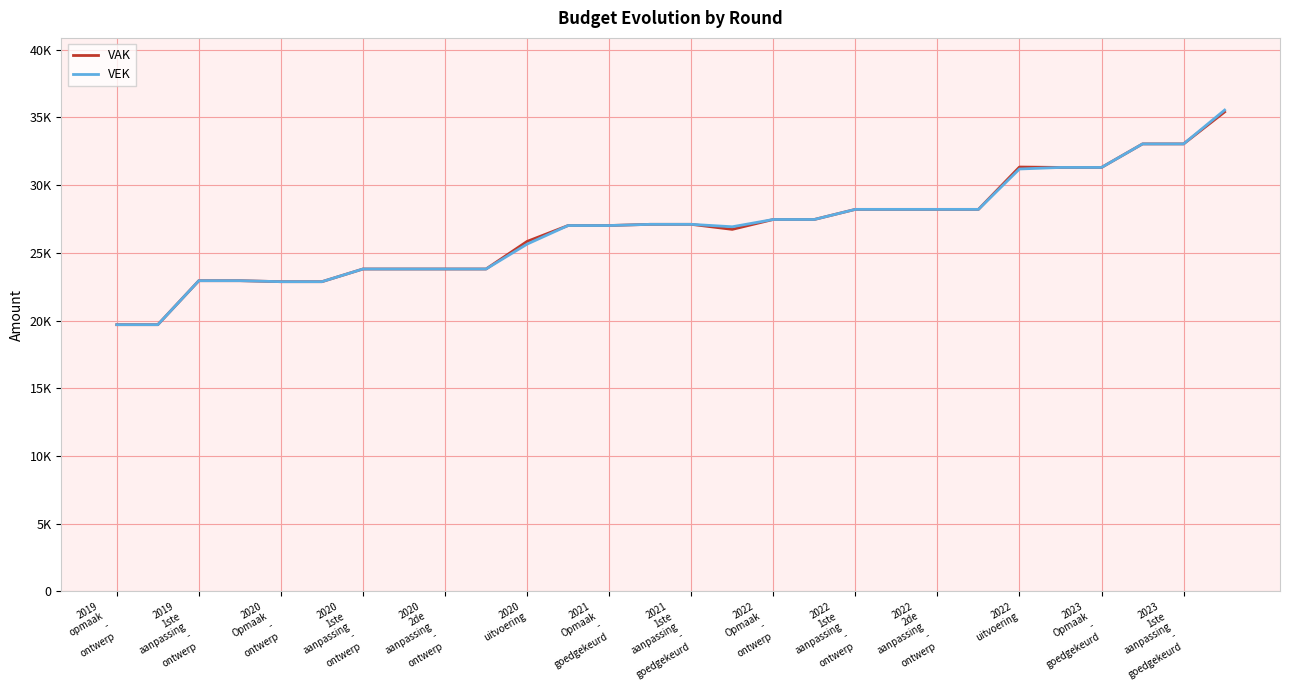

Does the chart display data point markers on the line(s)?

No